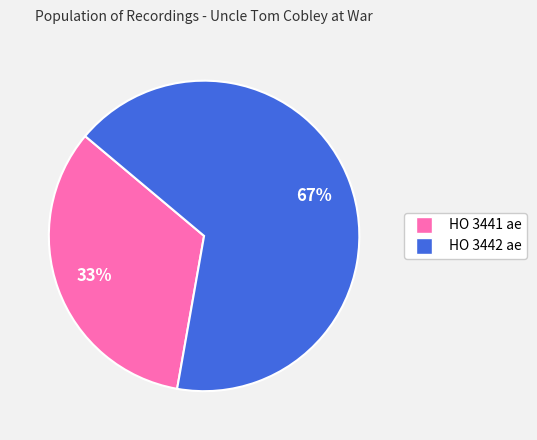

Count the number of slices in the pie.

2